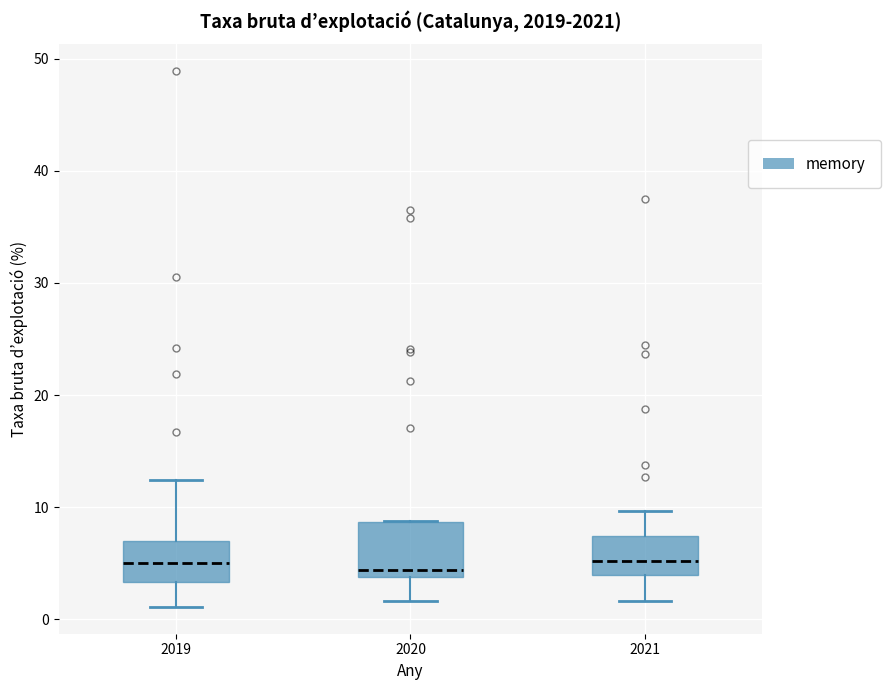

Which box is the tallest, from its lower edge to its upper edge?

2020